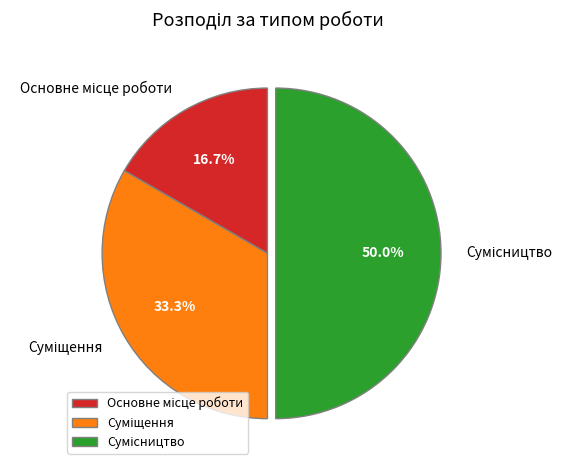

Which slice is the largest?

Сумісництво